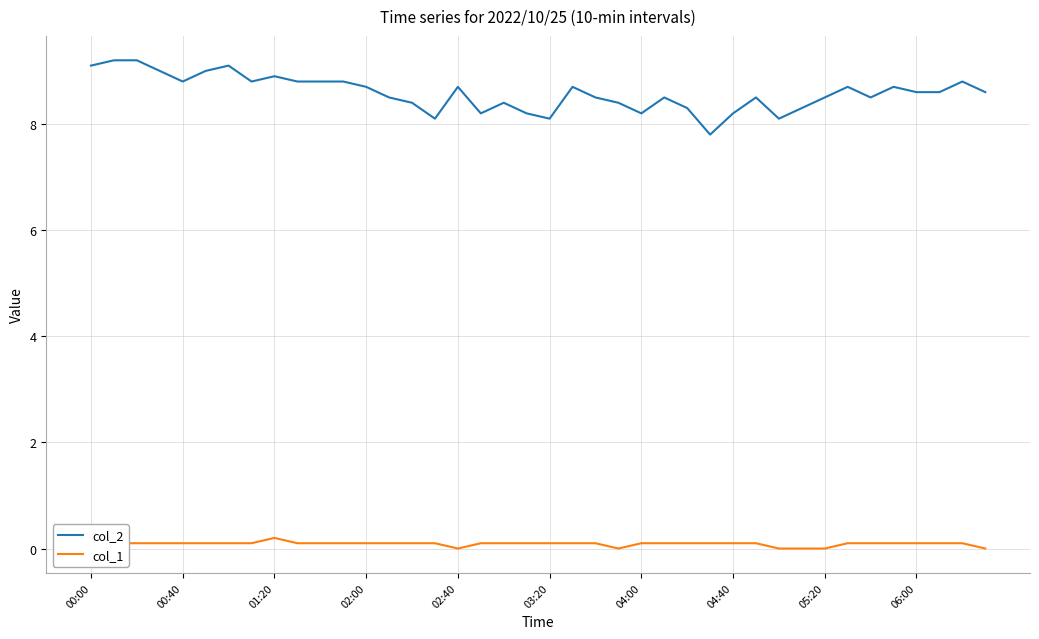

Which series has the largest total across all categories?

col_2